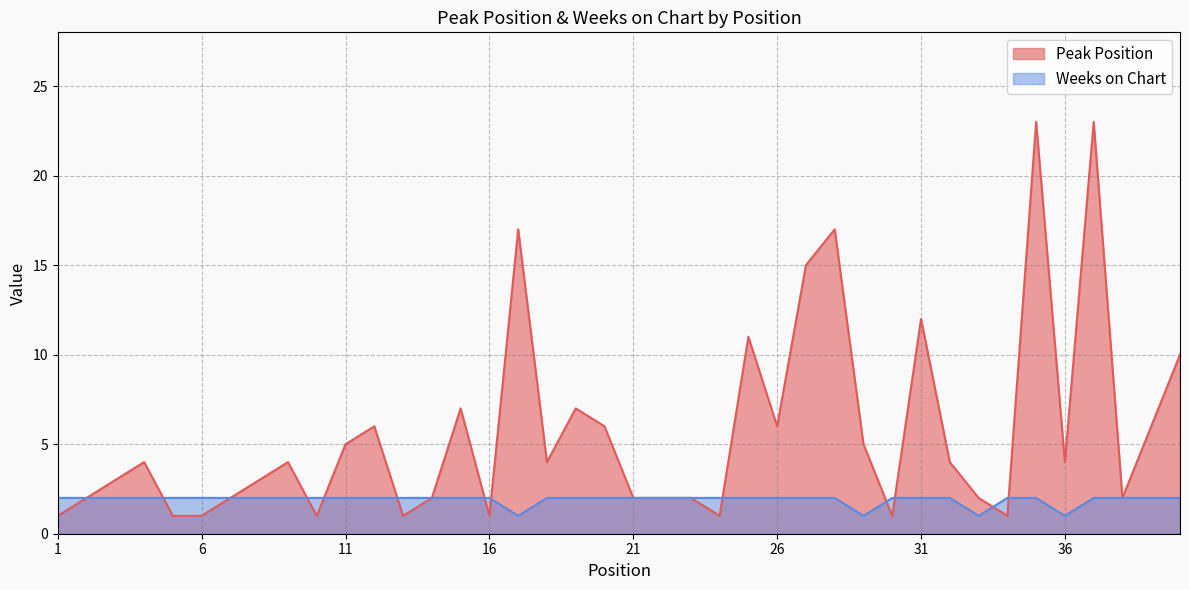

Count the number of categories in the chart.

40